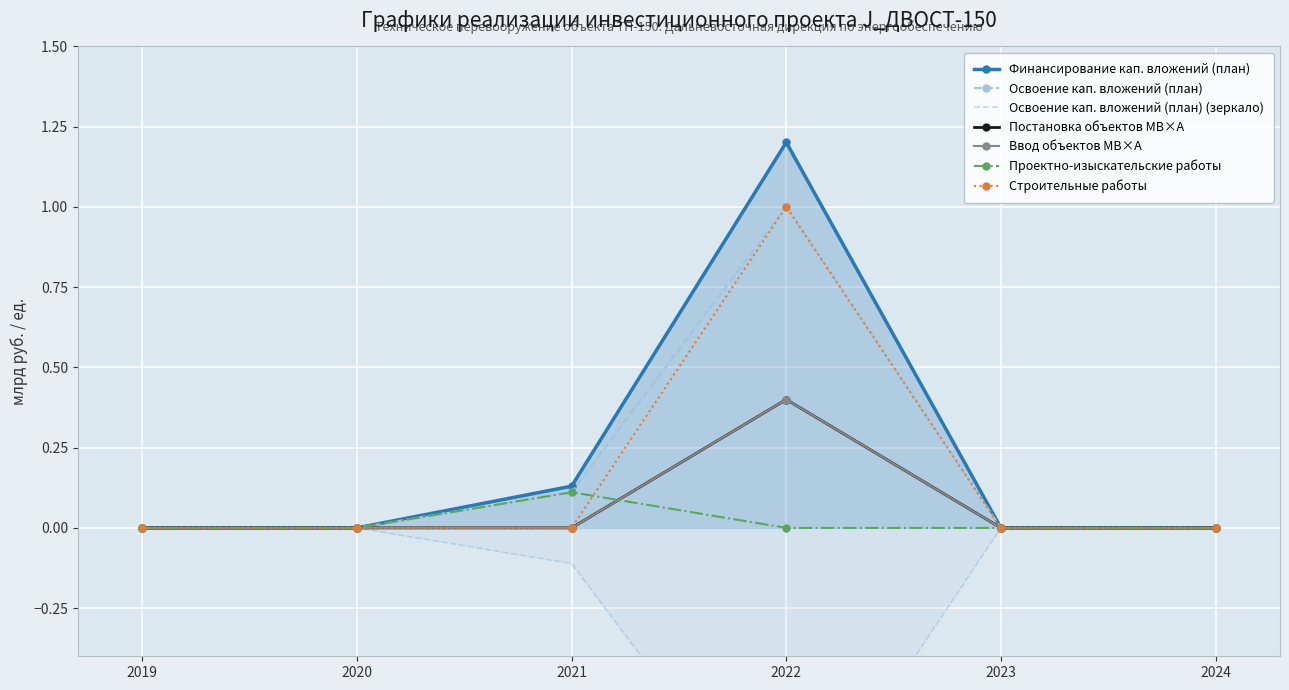

True or false: Проектно-изыскательские работы has more than 0 interior local peaks.

True